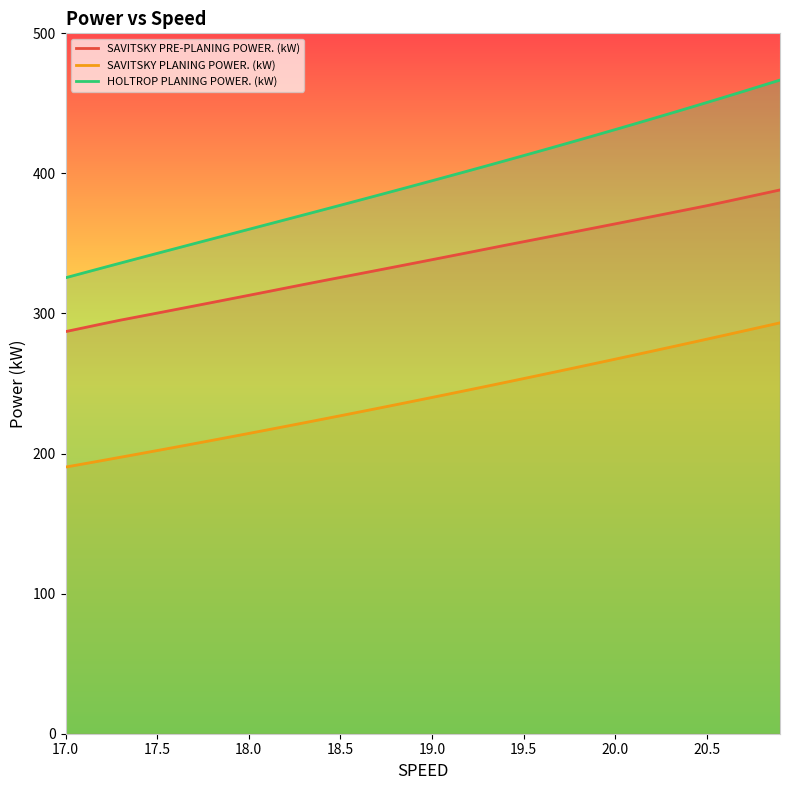

At which label does SAVITSKY PRE-PLANING POWER. (kW) first exceed 338?

19.0